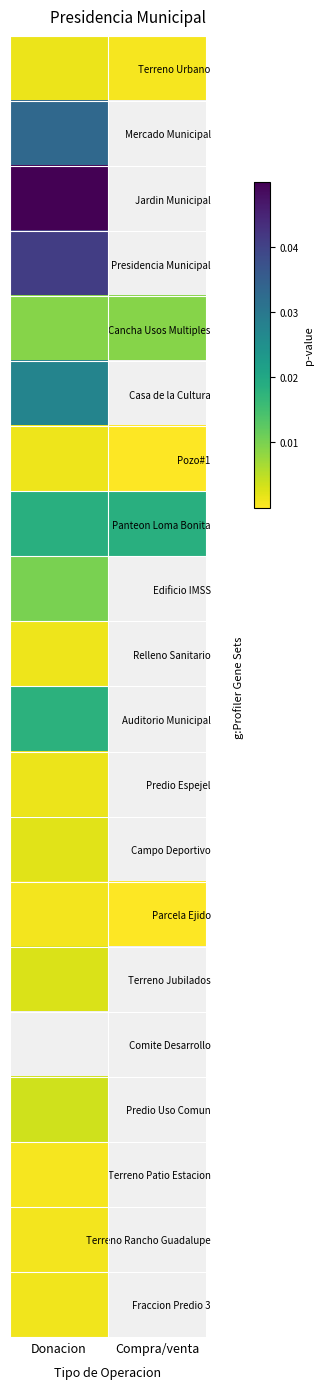

How many positive values does the Presidencia Municipal series have?

1